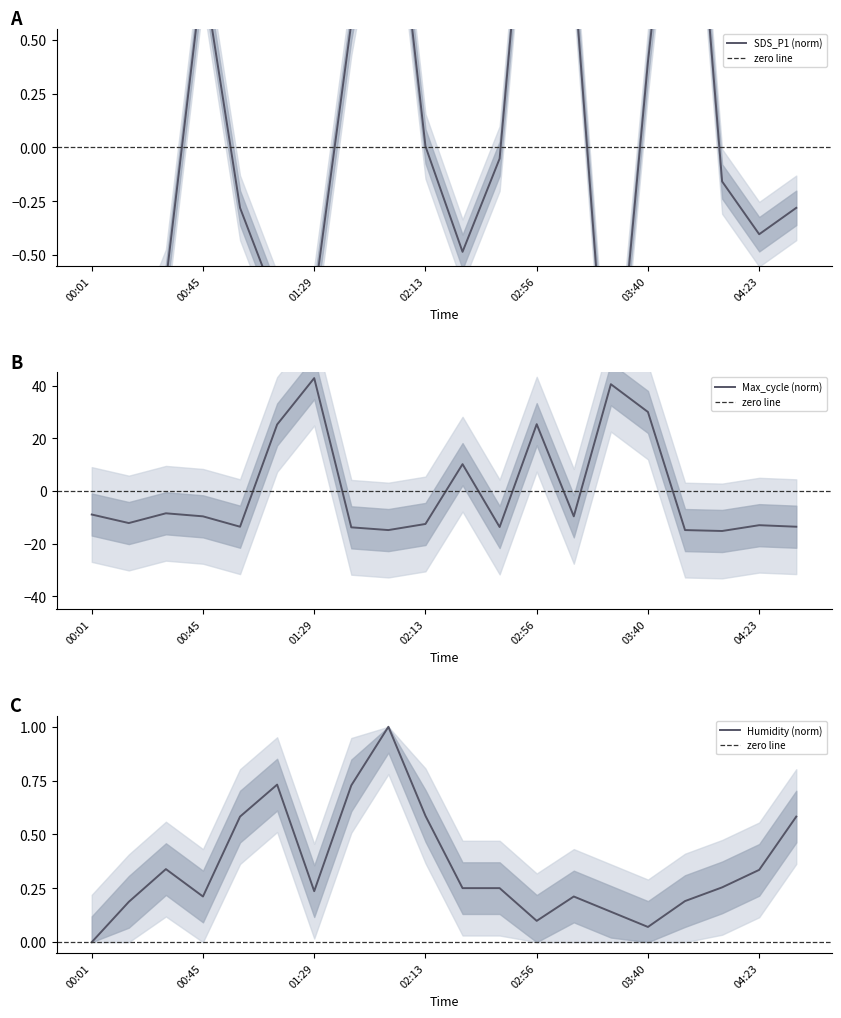

Count the number of categories in the chart.

20